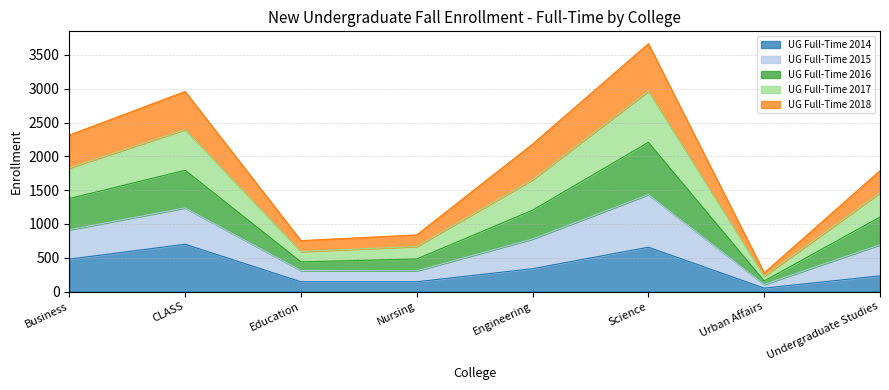

How many interior local valleys does the UG Full-Time 2014 series have?

1